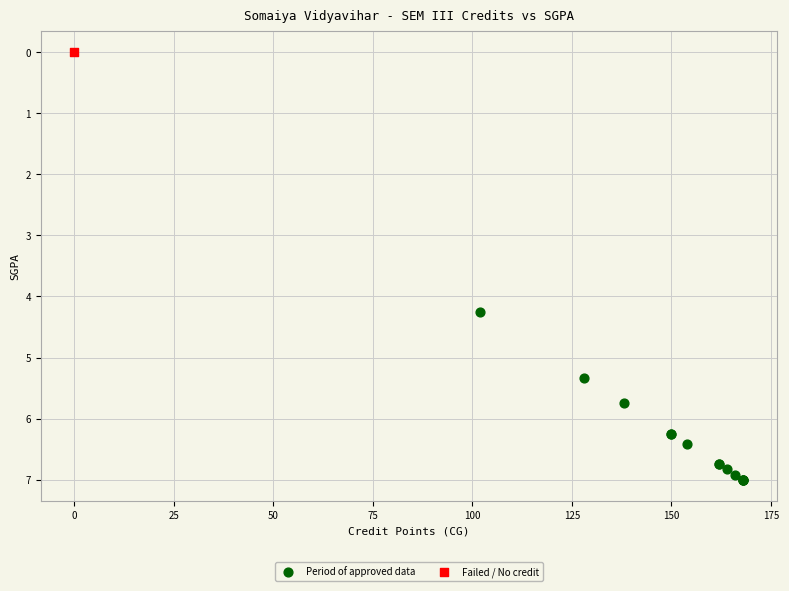

What are all the series names shown in the legend?

Period of approved data, Failed / No credit